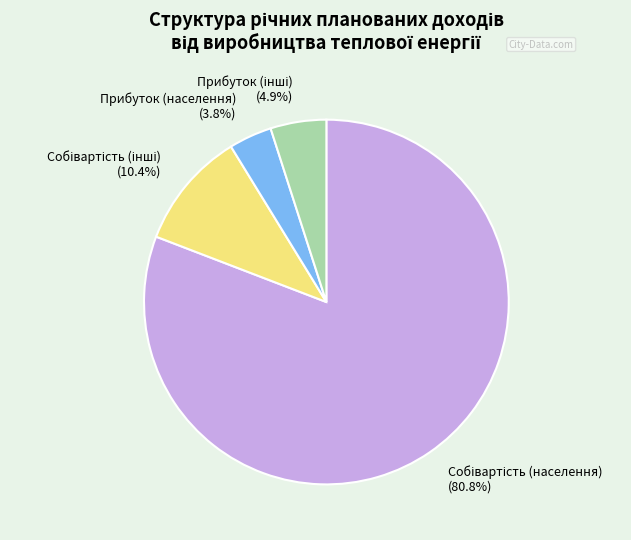

What is the smallest slice in the pie chart?

Прибуток (населення)